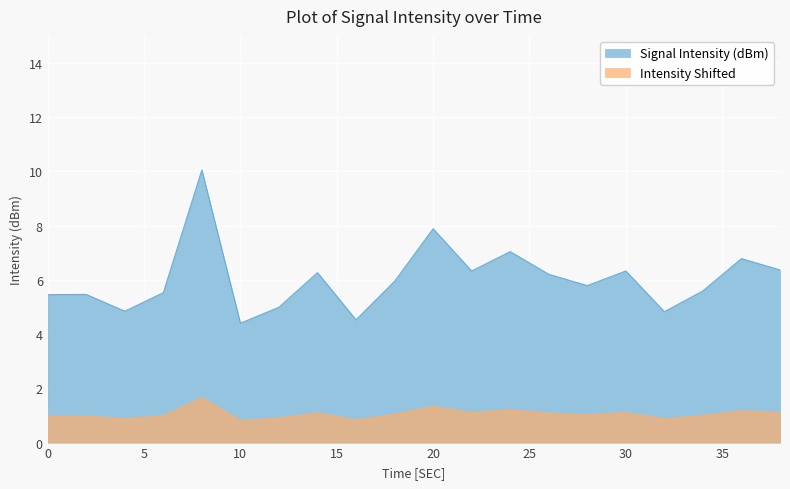

List the series in order of their overall mean, highest first.

Signal Intensity (dBm), Intensity Shifted